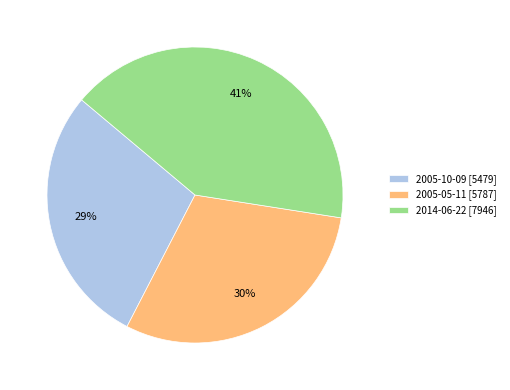

How many slices are in this pie chart?

3